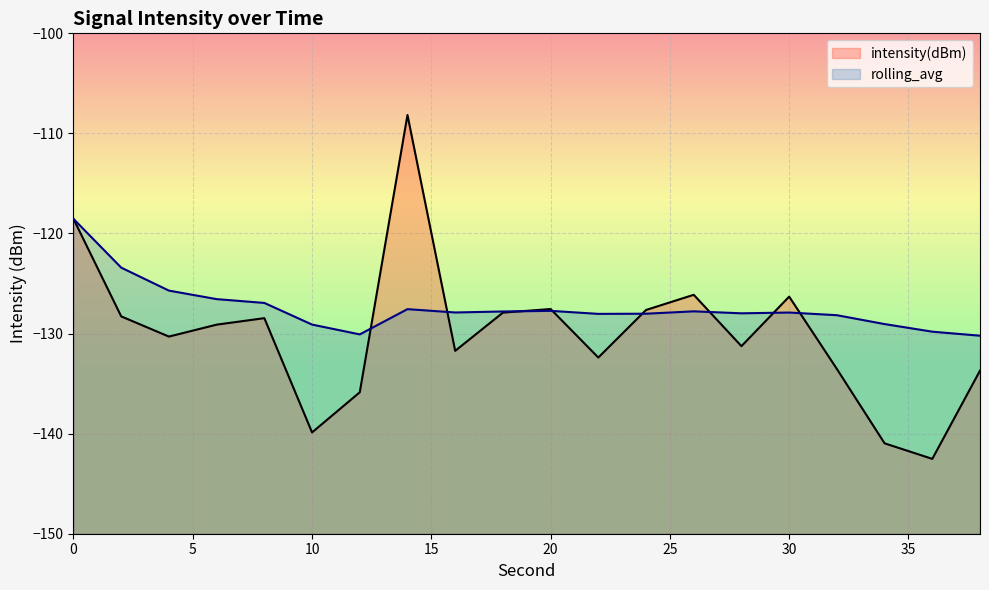

Reading right to left, transcribe all the data shown in this chart.

intensity(dBm): 38=-133.7	36=-142.5	34=-141.0	32=-133.5	30=-126.3	28=-131.3	26=-126.1	24=-127.6	22=-132.4	20=-127.5	18=-127.9	16=-131.7	14=-108.2	12=-135.9	10=-139.9	8=-128.5	6=-129.1	4=-130.3	2=-128.3	0=-118.5
rolling_avg: 38=-130.2	36=-129.8	34=-129.1	32=-128.2	30=-127.9	28=-128.0	26=-127.8	24=-128.0	22=-128.0	20=-127.7	18=-127.8	16=-127.9	14=-127.6	12=-130.1	10=-129.1	8=-126.9	6=-126.6	4=-125.7	2=-123.4	0=-118.5